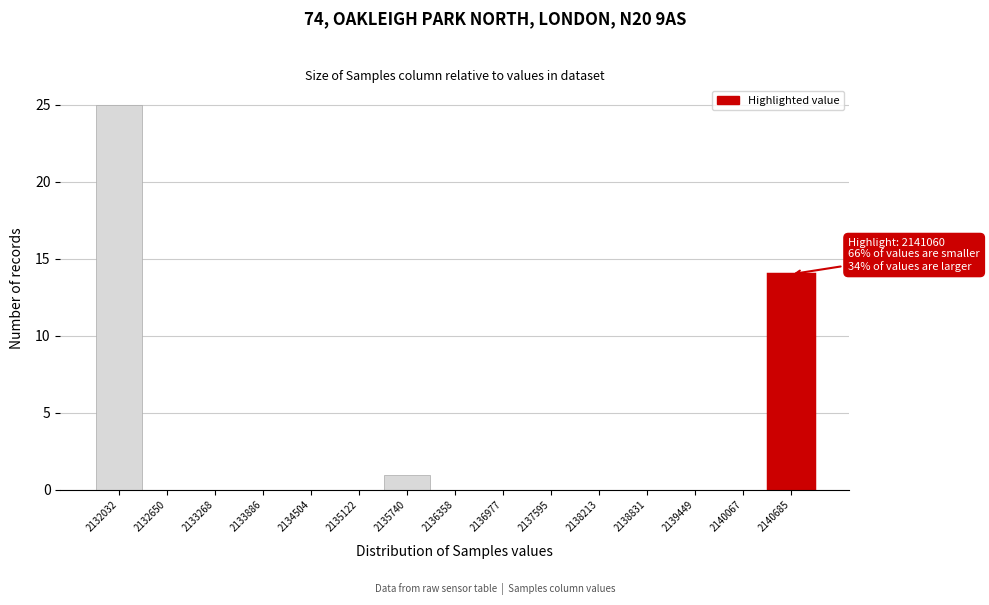

Reading left to right, extract all data points from this chart.

2132032=25	2132650=0	2133268=0	2133886=0	2134504=0	2135122=0	2135740=1	2136358=0	2136977=0	2137595=0	2138213=0	2138831=0	2139449=0	2140067=0	2140685=14